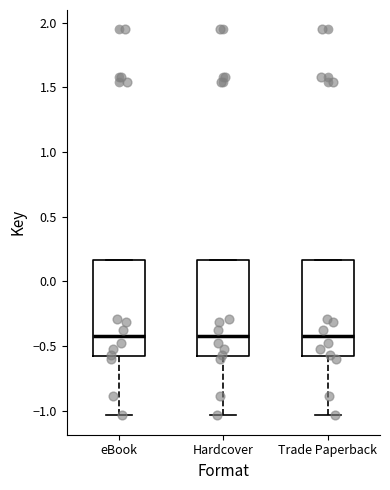

Where is the lower edge of the box for eBook on the y-axis? The values are not printed on the chart, so give them approximately, as read against the axis.

-0.60